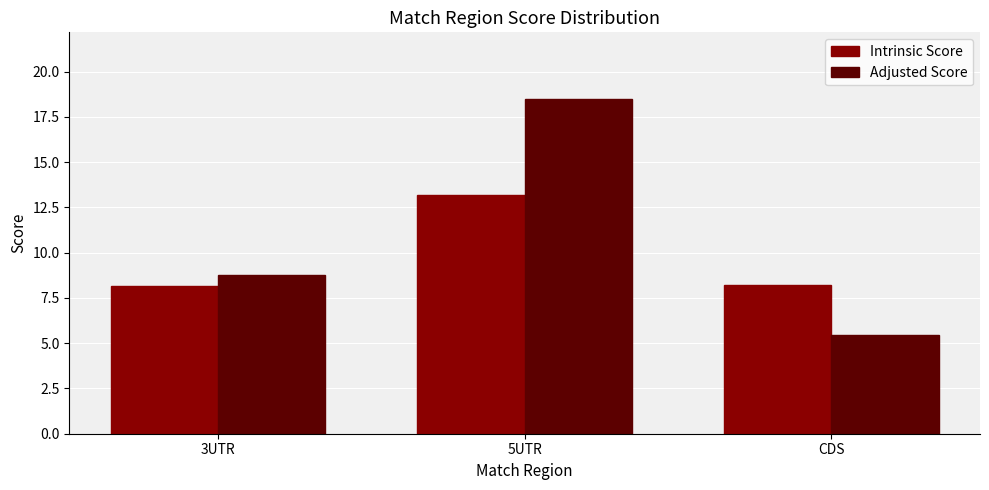

Is it true that Adjusted Score equals 3.9 at 3UTR?

False